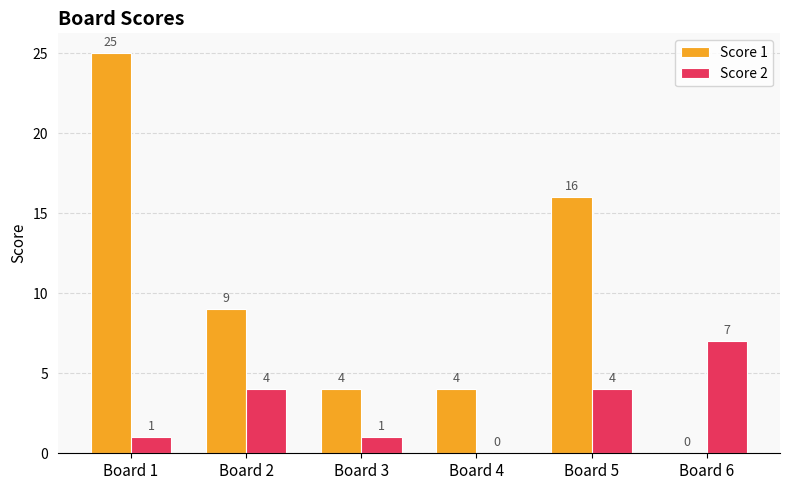

At which category is the sum across all series the highest?

Board 1